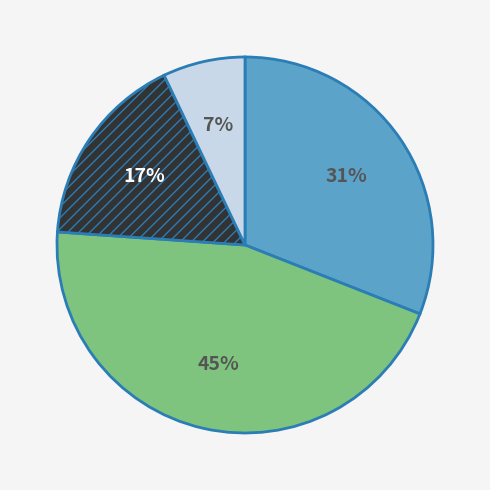

To the nearest percent, what is the average slice percentage?

25%